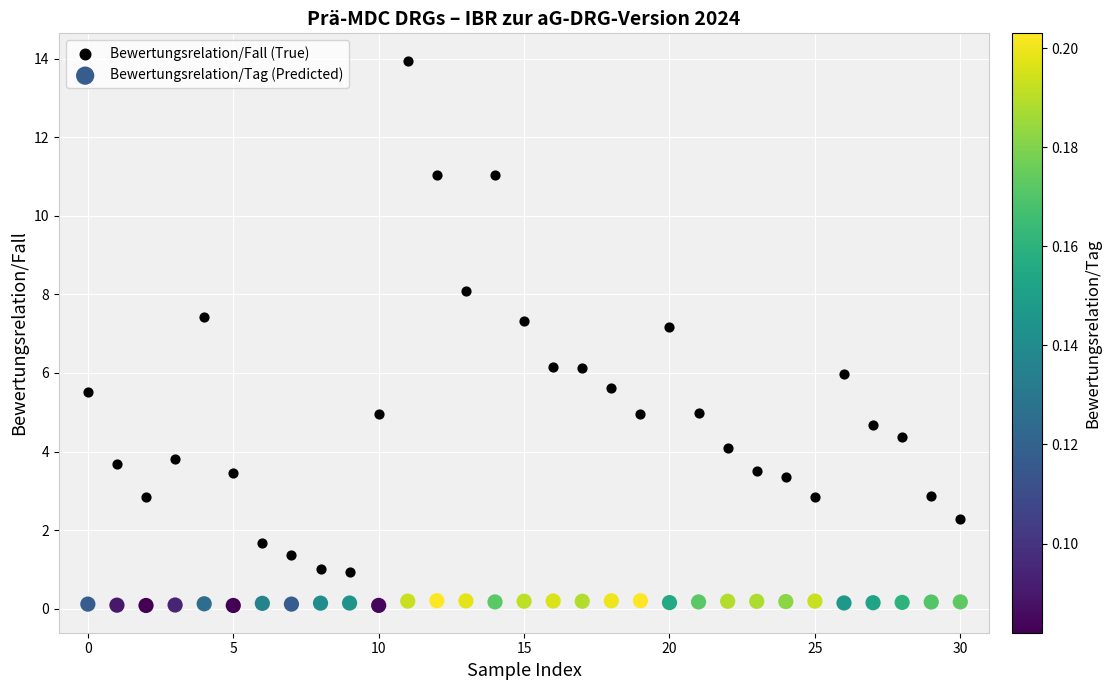

Which series reaches the minimum Y coordinate?

Bewertungsrelation/Tag (Predicted)